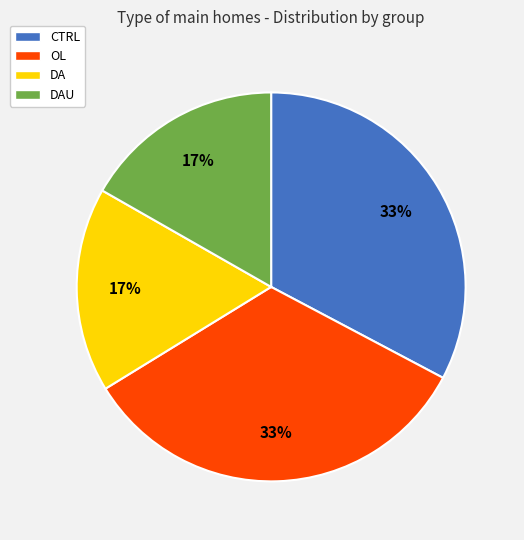

How many slices are in this pie chart?

4